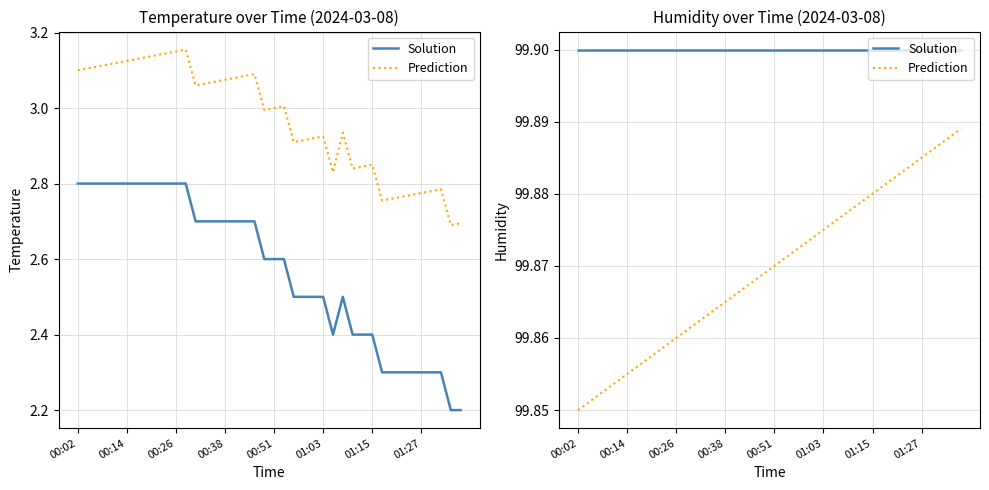

Rank the series by their average value, from highest to lowest.

Solution, Prediction